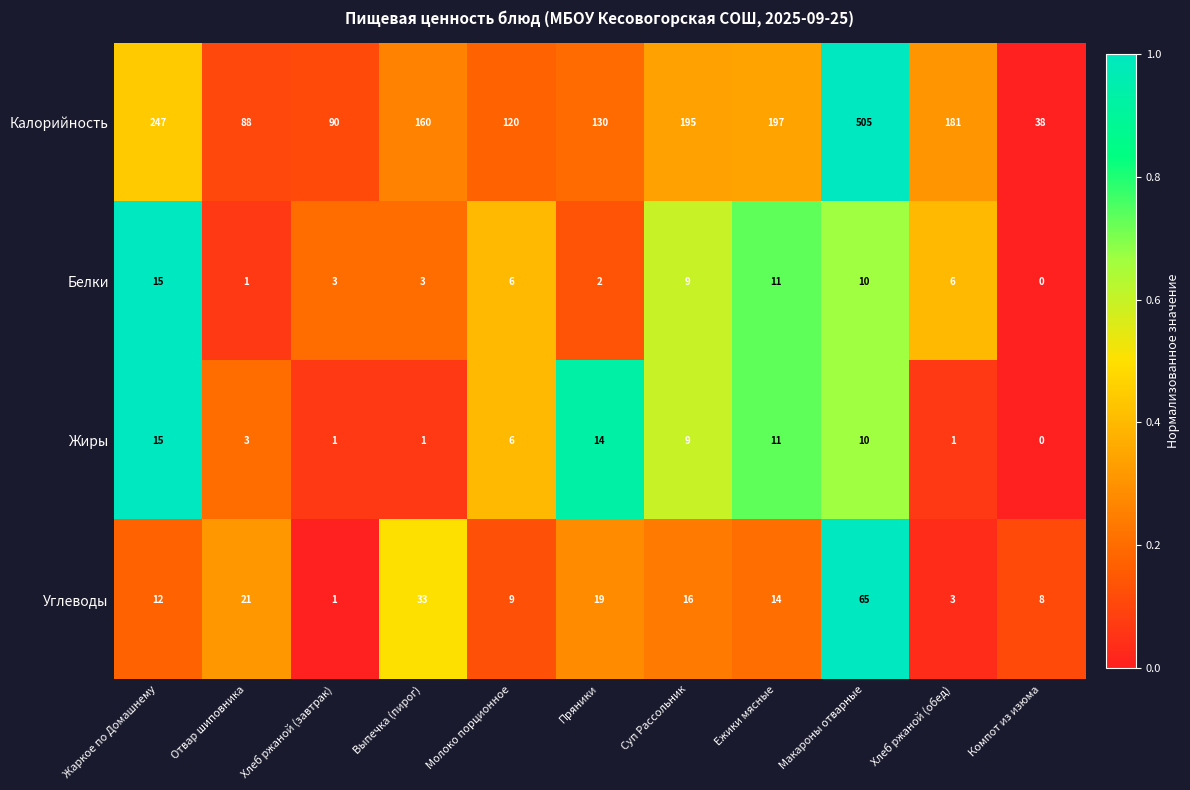

Which series has the largest range (max minus min)?

Калорийность